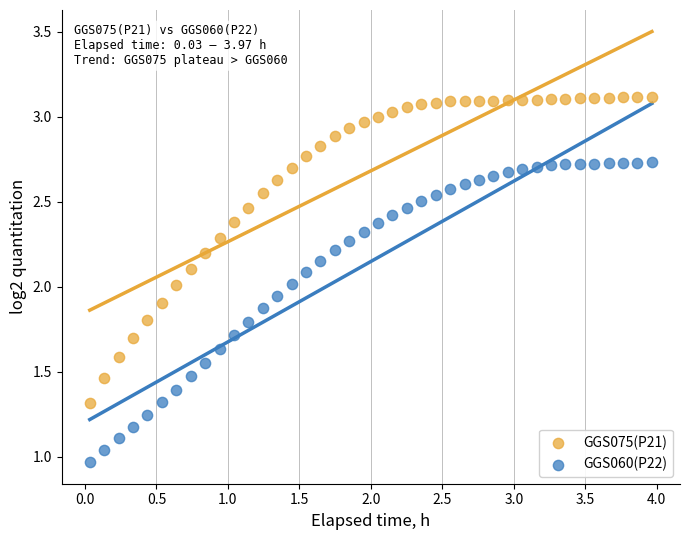

Which series contains the lowest Y value?

GGS060(P22)